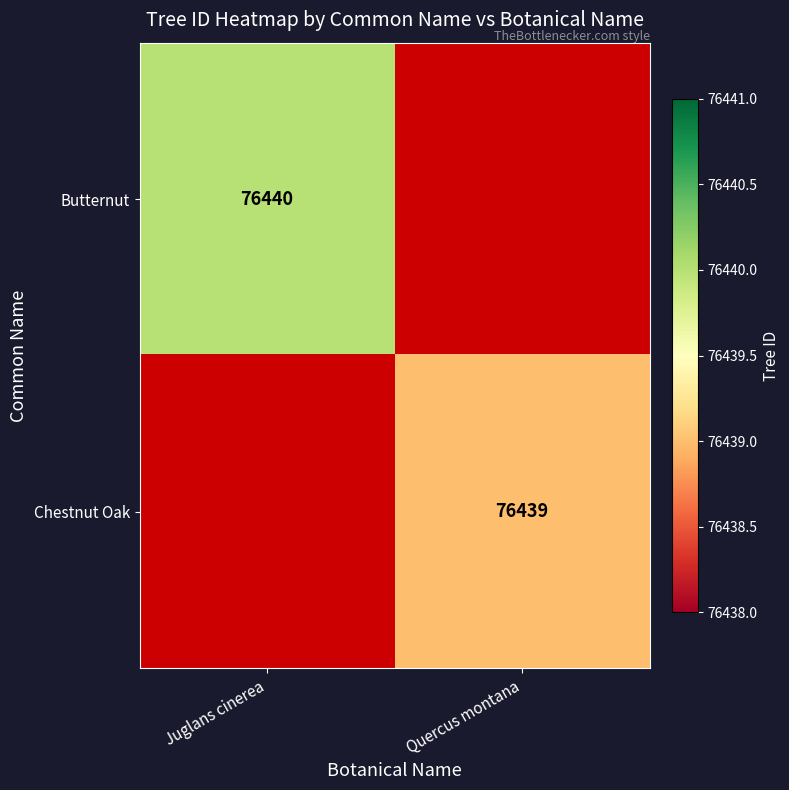

Is it true that Chestnut Oak equals 28952 at Quercus montana?

False